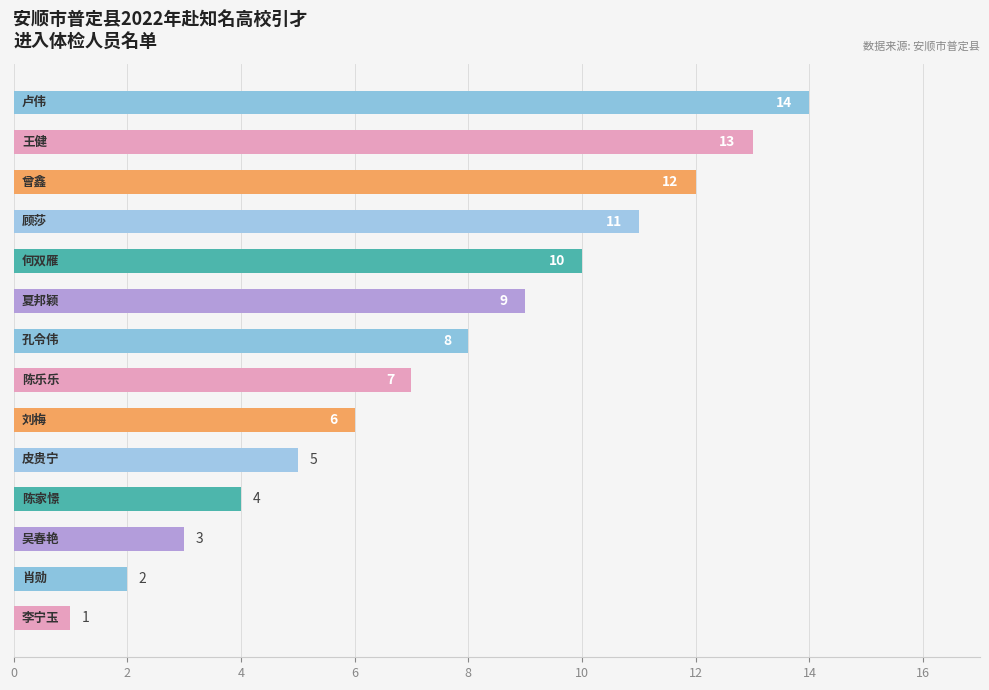

What is the average value?

8